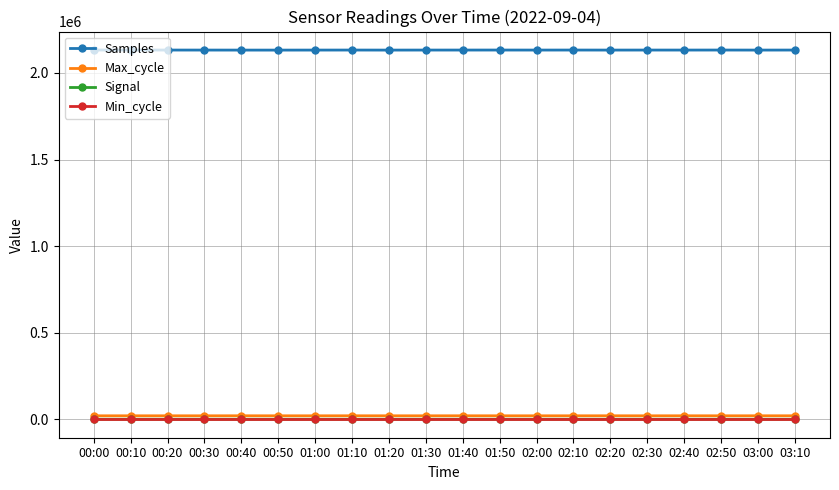

True or false: Min_cycle has a value of 27 at 01:20.

True